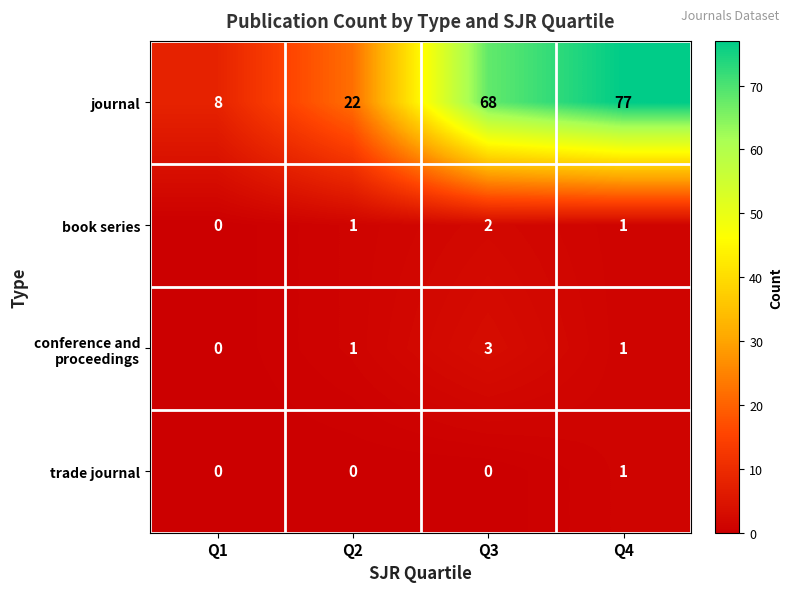

What is the total value across all series at Q1?

8